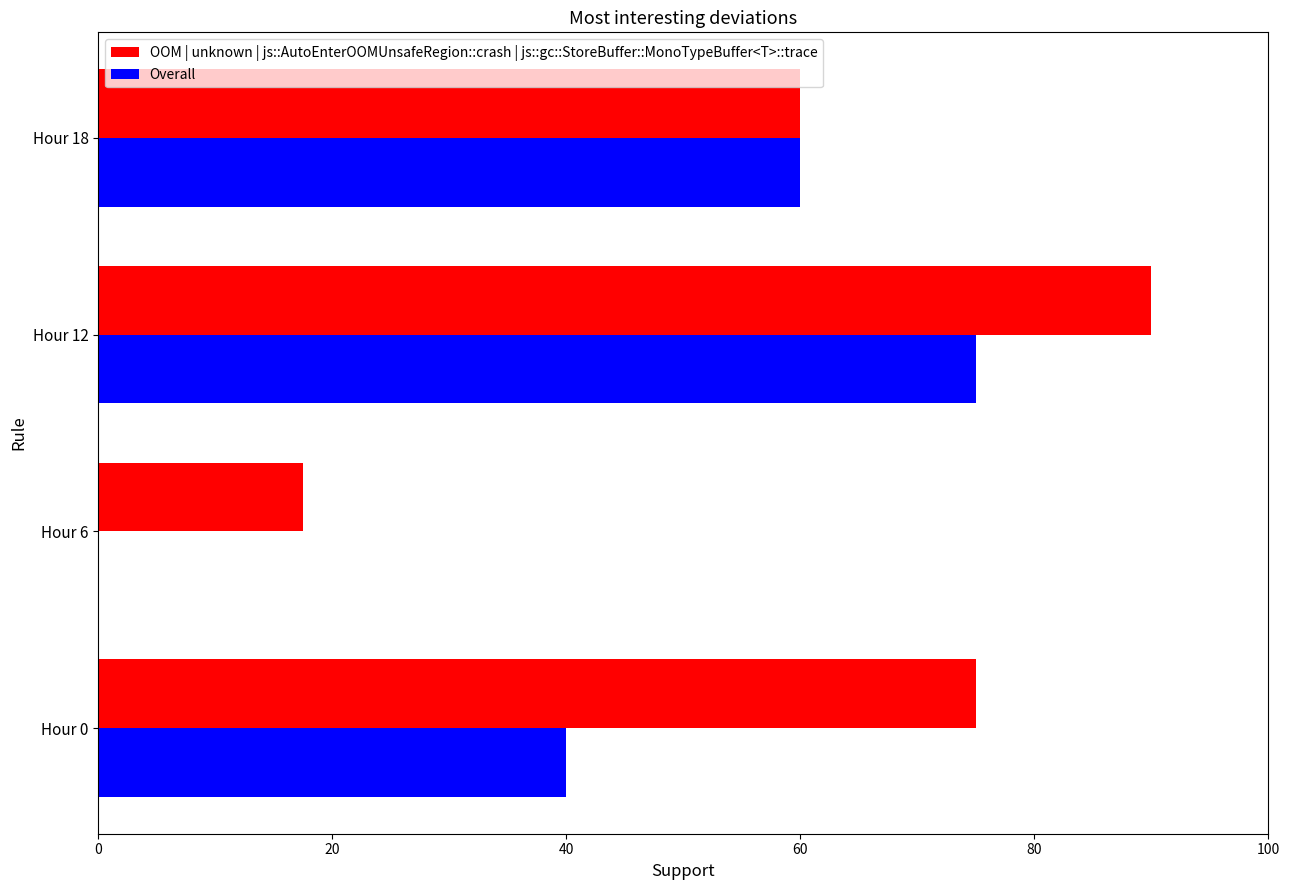

What is the sum of the OOM | unknown | js::AutoEnterOOMUnsafeRegion::crash | js::gc::StoreBuffer::MonoTypeBuffer<T>::trace values at Hour 18 and Hour 12?

150.0